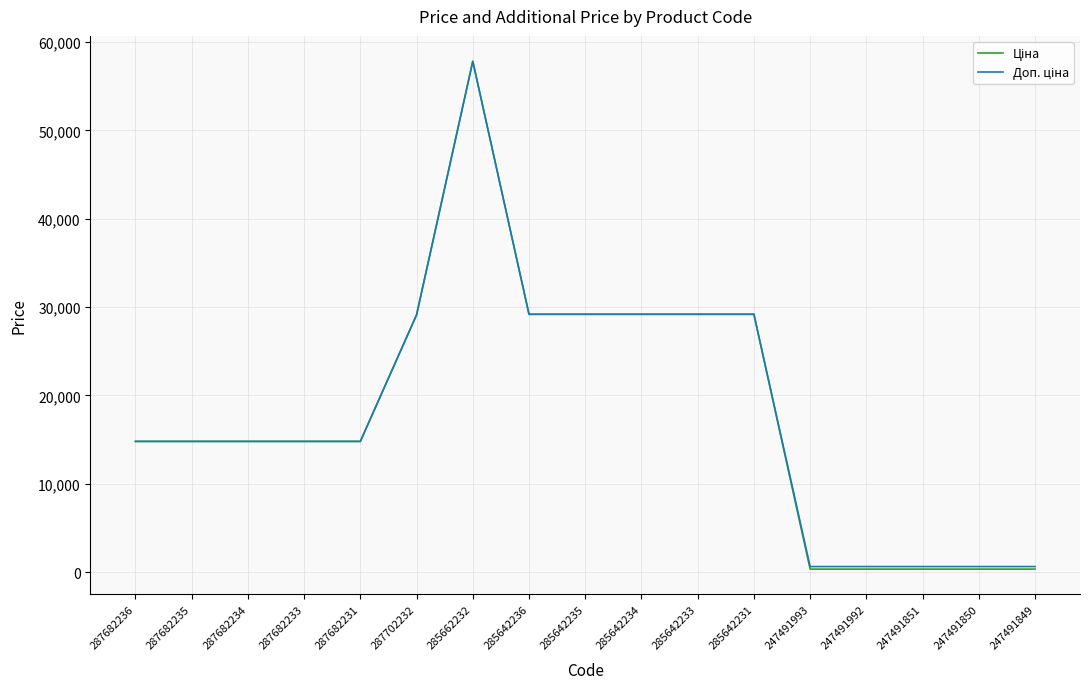

What is the total value across all series at 287682236?

29601.6